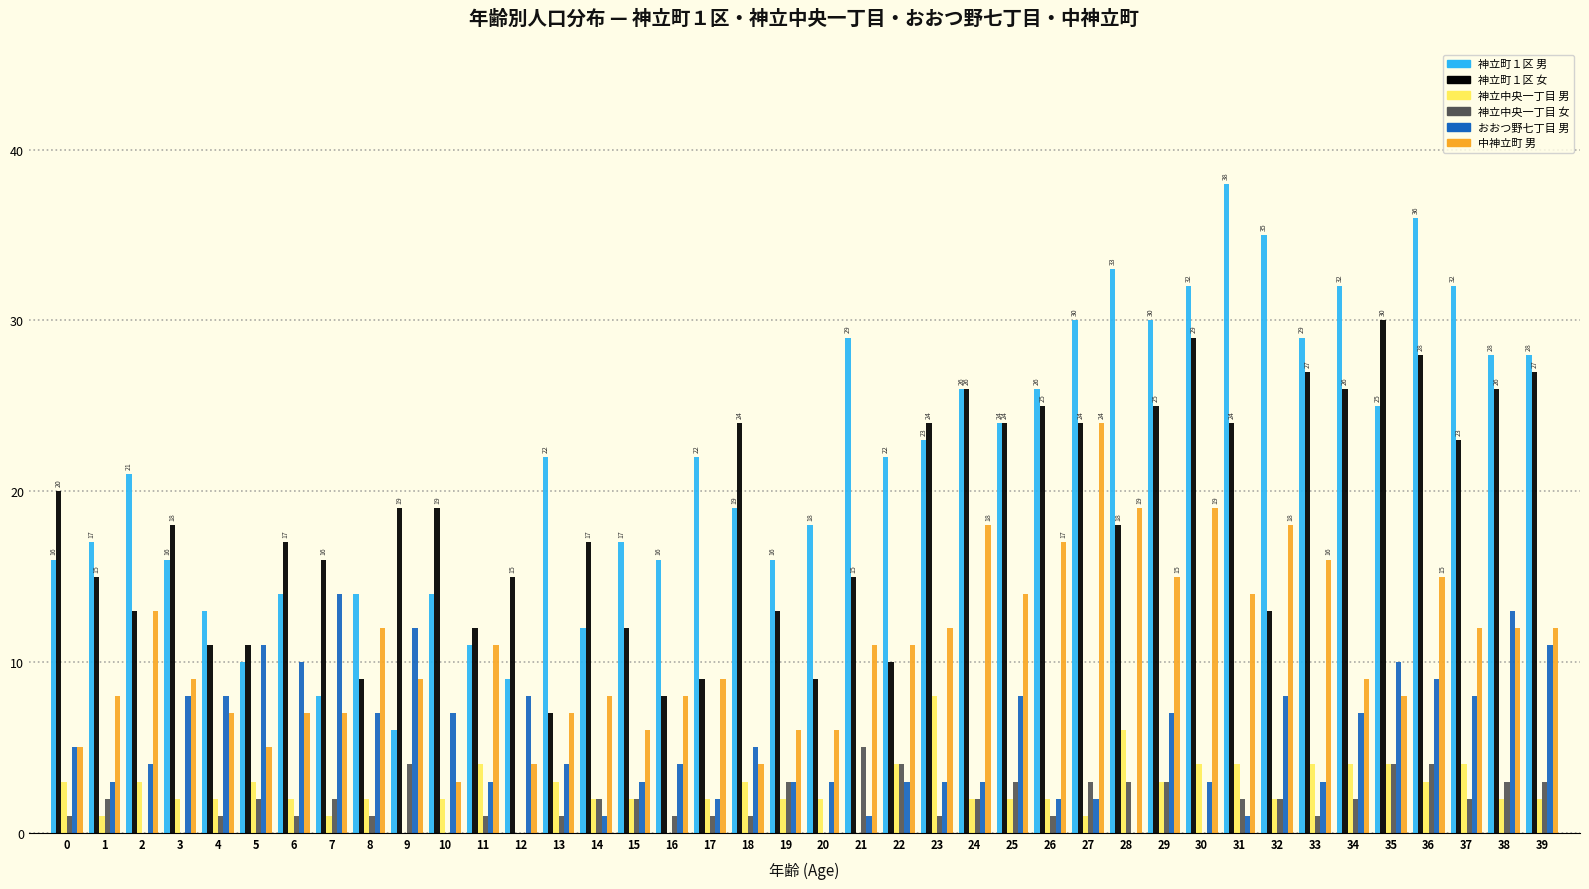

How many groups of bars are there?

40